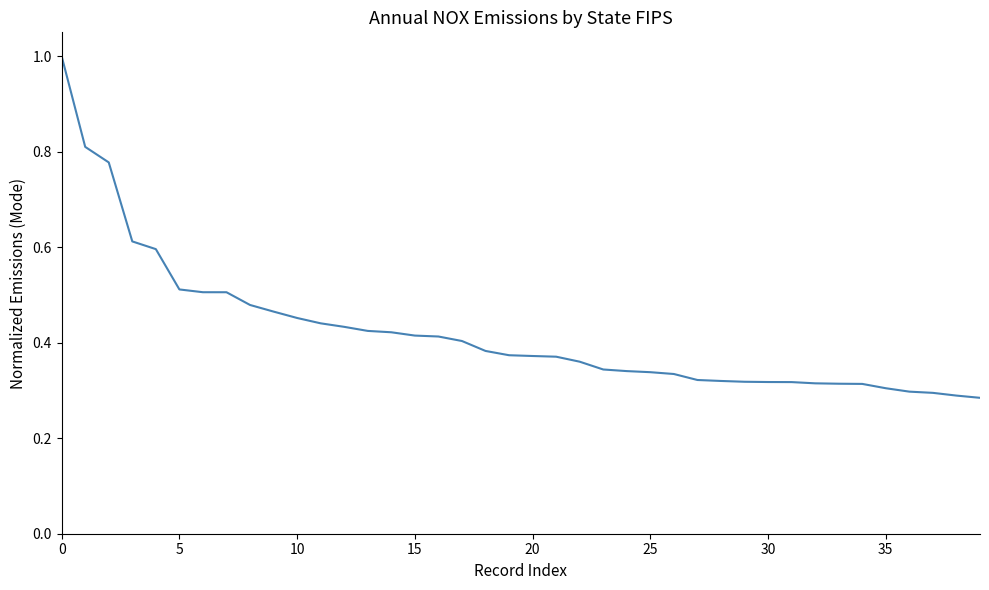

How many lines are shown in the chart?

1